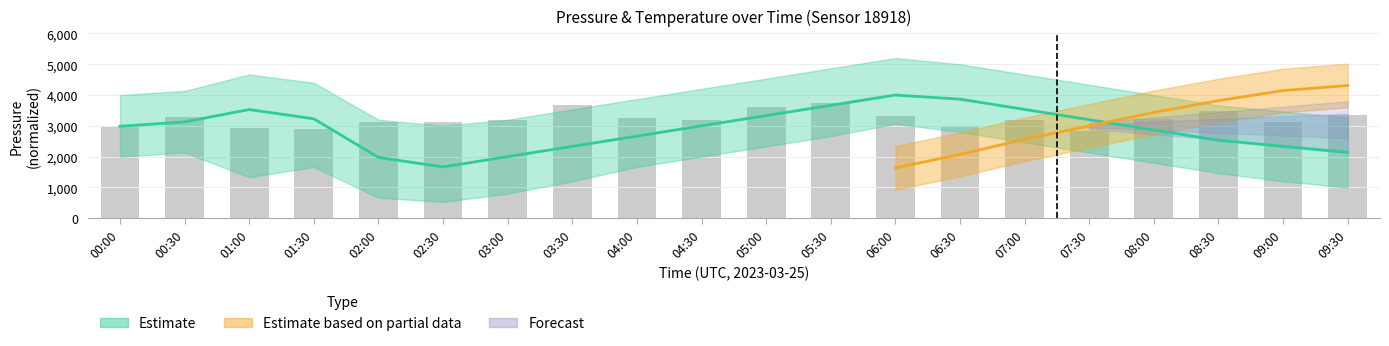

Read the value at 07:30.

2818.7